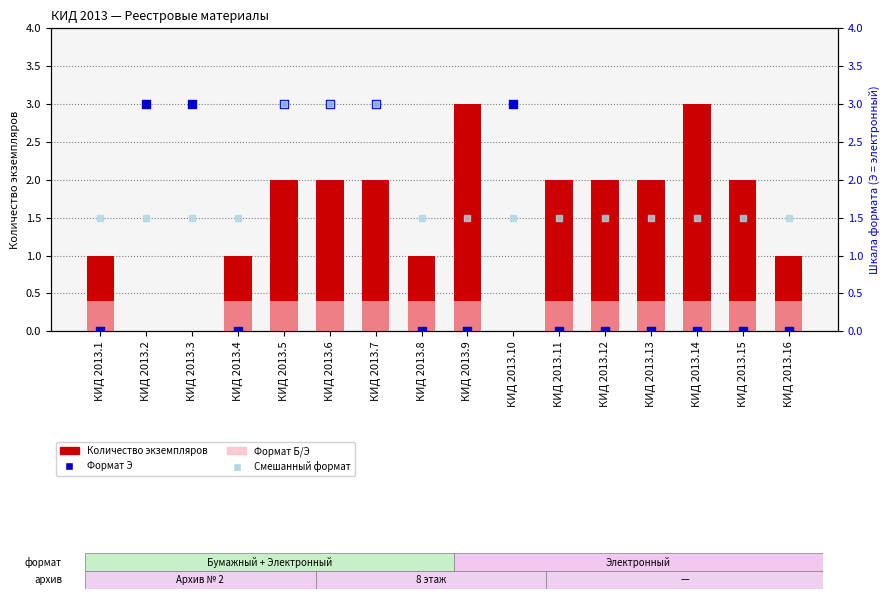

Which series has the largest total across all categories?

Смешанный формат